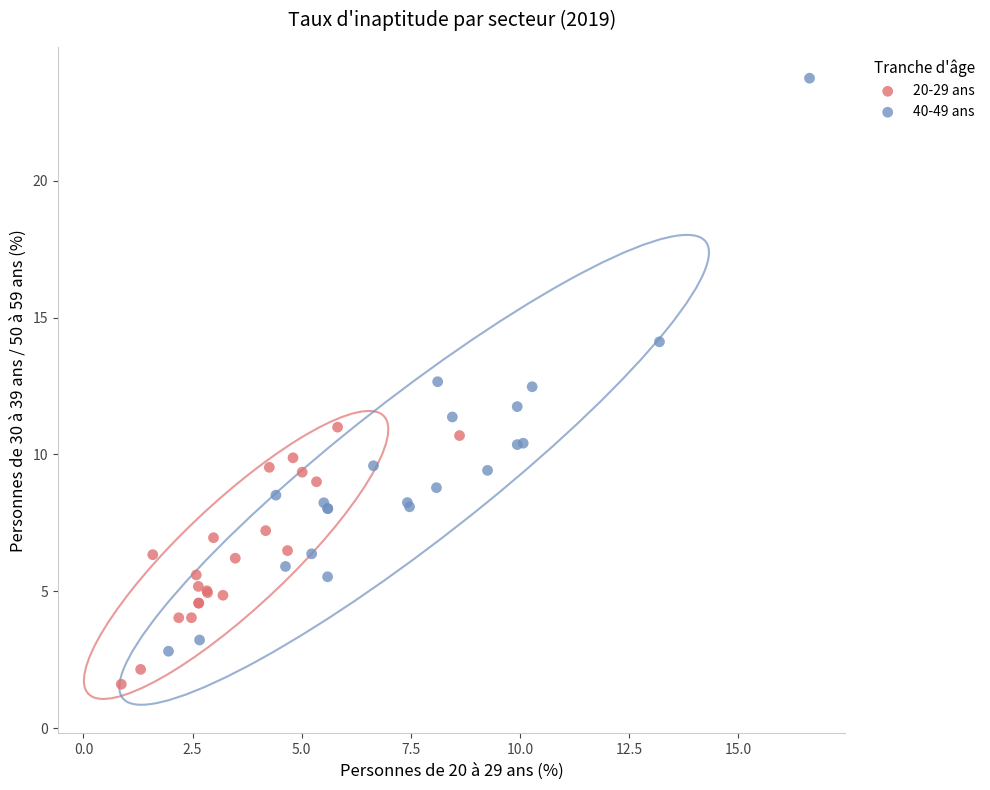

Which series contains the highest Y value?

40-49 ans